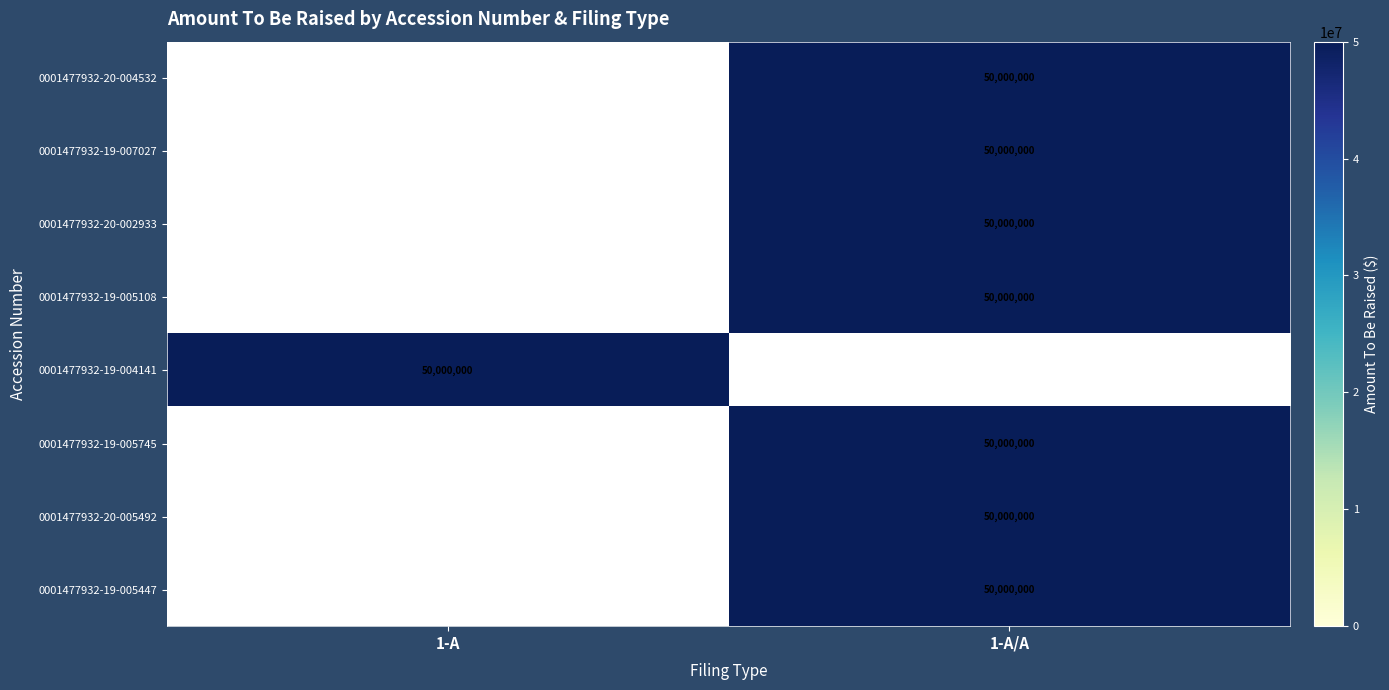

List the series in order of their peak value, highest first.

0001477932-20-004532, 0001477932-19-007027, 0001477932-20-002933, 0001477932-19-005108, 0001477932-19-004141, 0001477932-19-005745, 0001477932-20-005492, 0001477932-19-005447